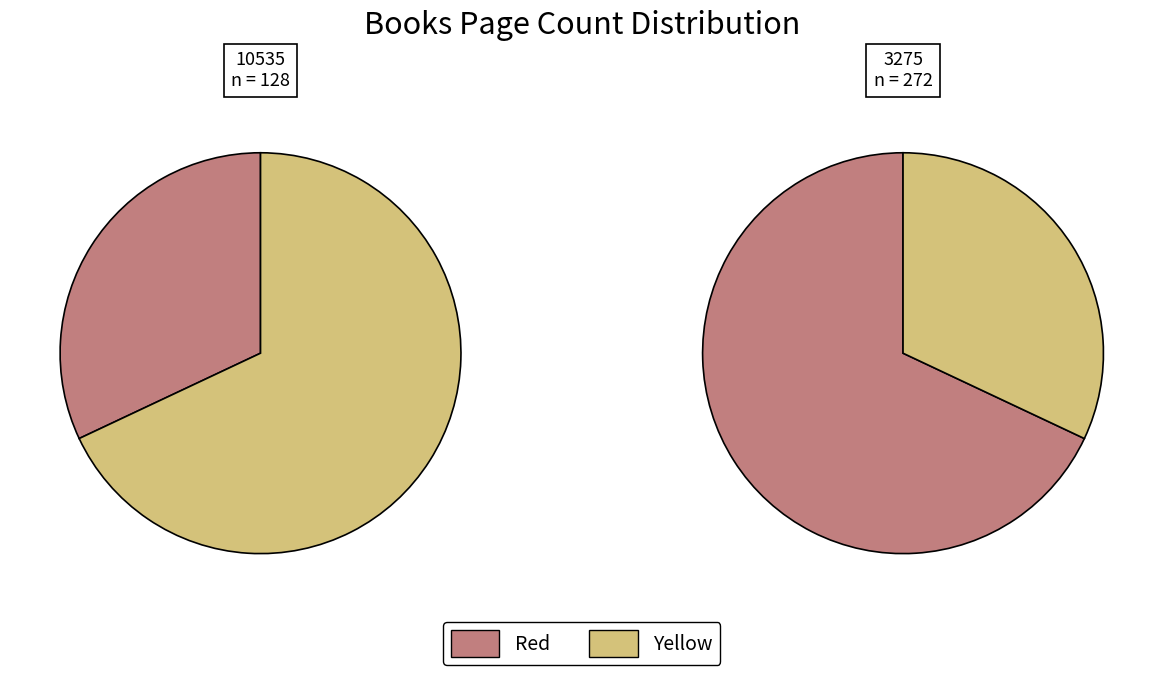

Is there any slice that represents more than half of the pie?

Yes